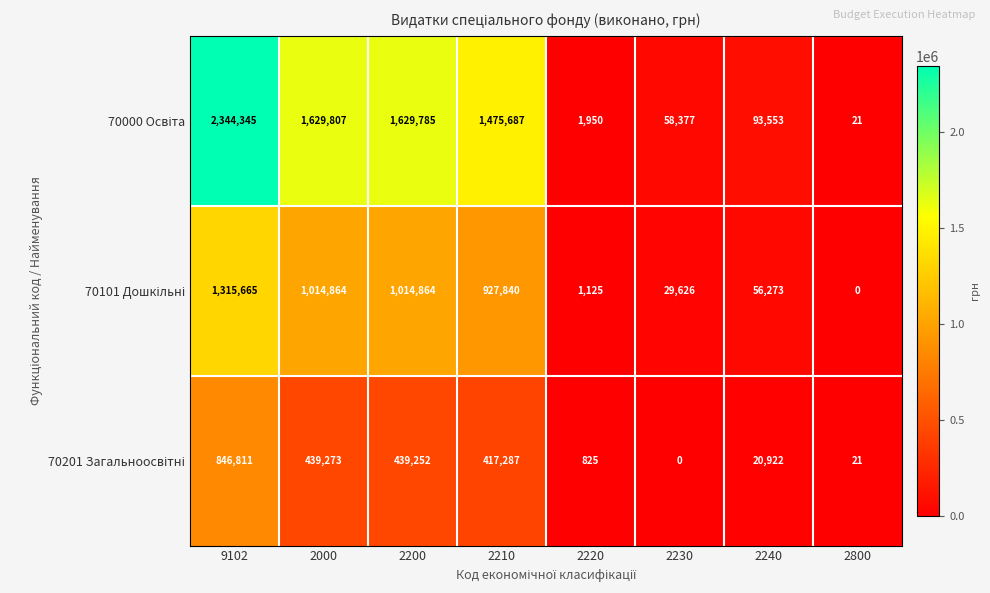

What is the greatest value displayed?

2344345